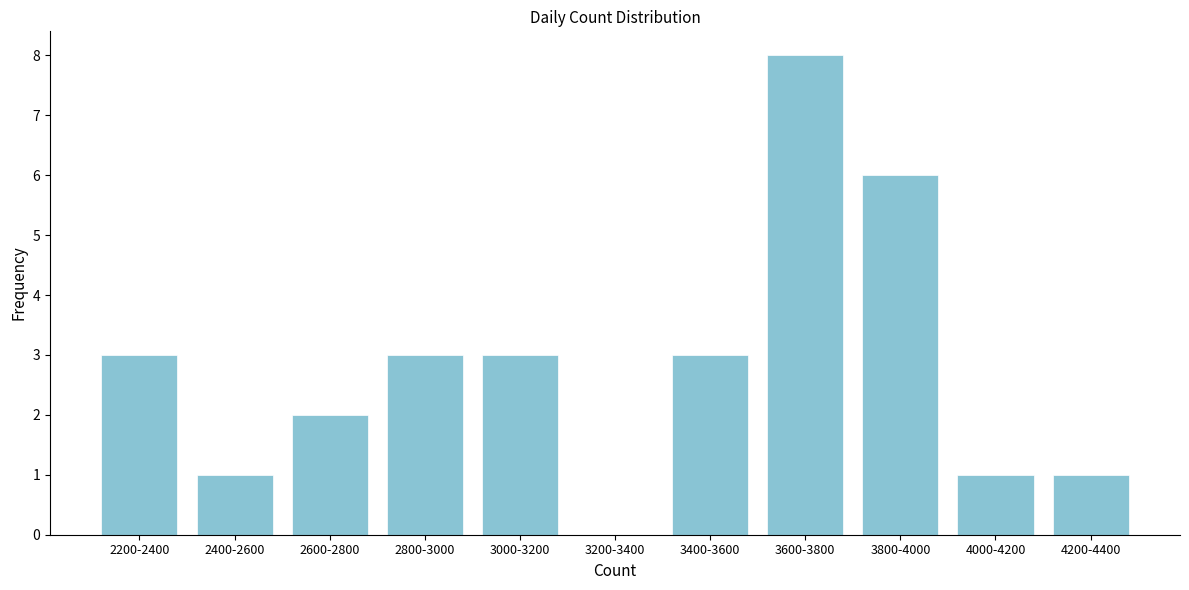

Reading left to right, extract all data points from this chart.

2200-2400=3	2400-2600=1	2600-2800=2	2800-3000=3	3000-3200=3	3200-3400=0	3400-3600=3	3600-3800=8	3800-4000=6	4000-4200=1	4200-4400=1